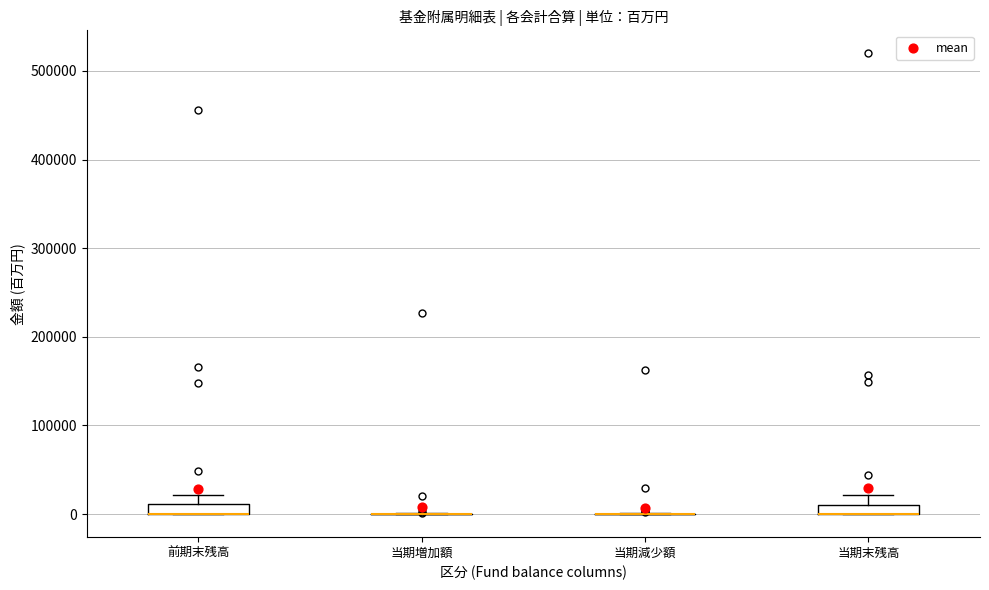

Where is the upper edge of the box for 前期末残高 on the y-axis? The values are not printed on the chart, so give them approximately, as read against the axis.

10000